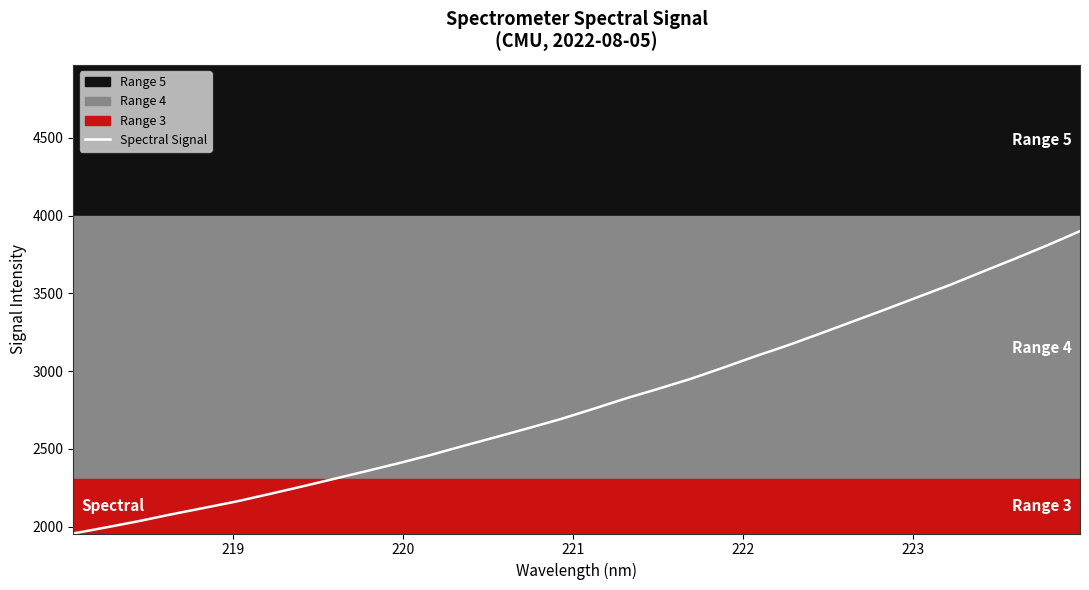

What is the highest value of the Spectral Signal series?

3900.3